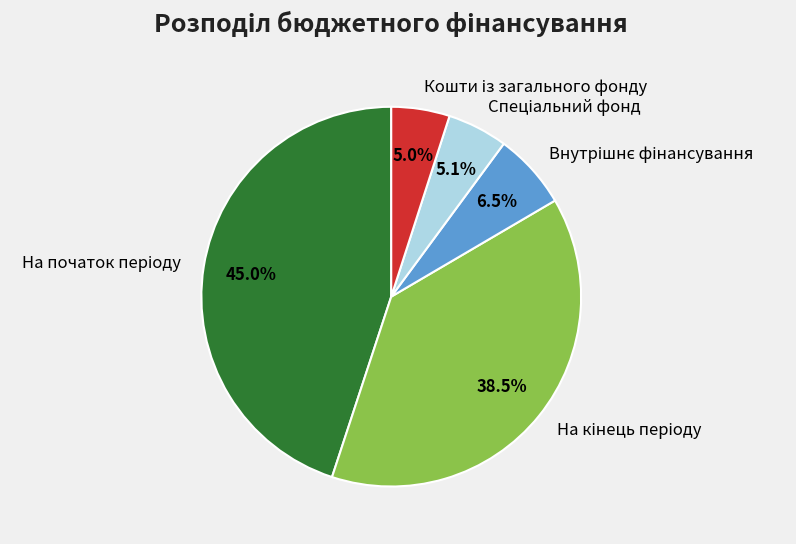

Is there a majority slice in this chart?

No